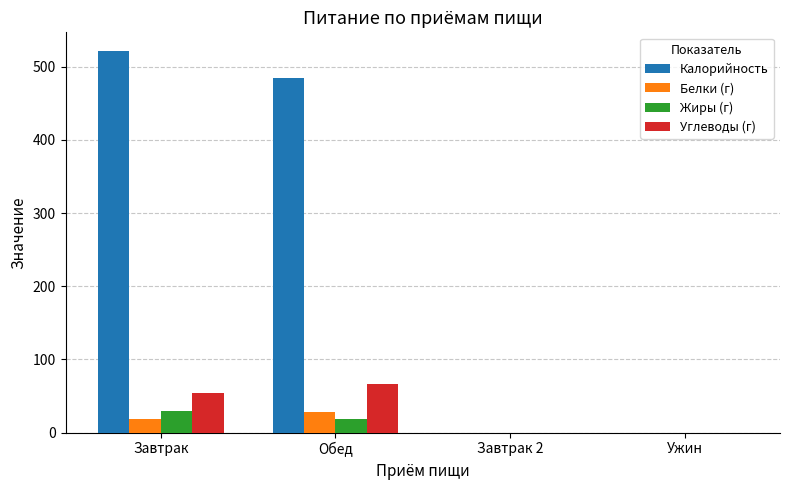

At which label does Углеводы (г) reach its peak?

Обед